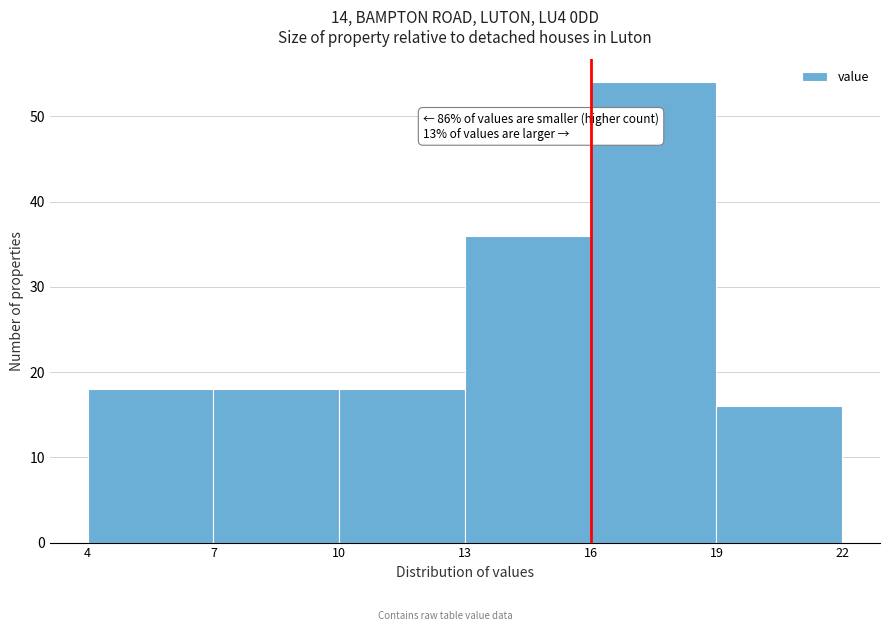

Which range on the x-axis has the tallest bar?

16 to 19